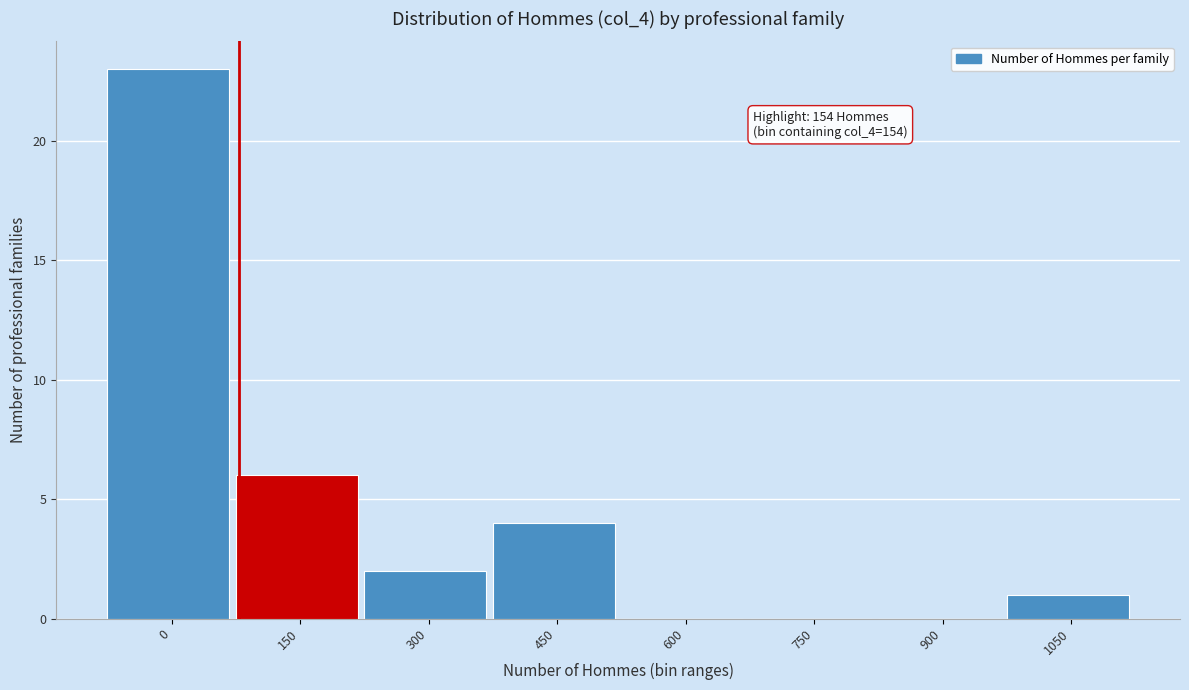

Reading right to left, extract all data points from this chart.

1050=1	900=0	750=0	600=0	450=4	300=2	150=6	0=23